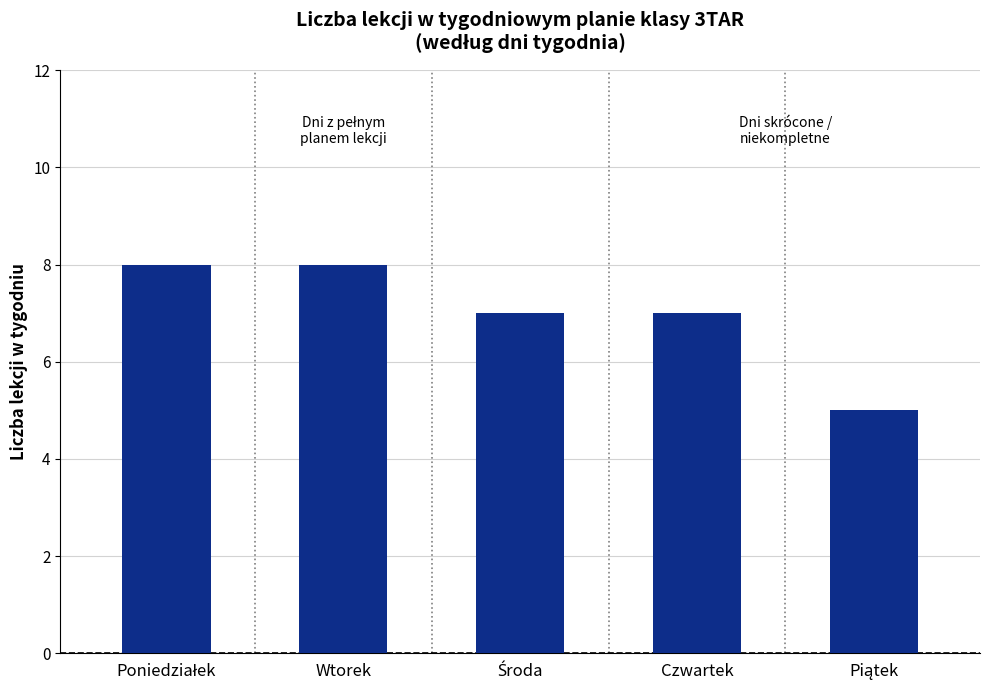

What is the average value?

7